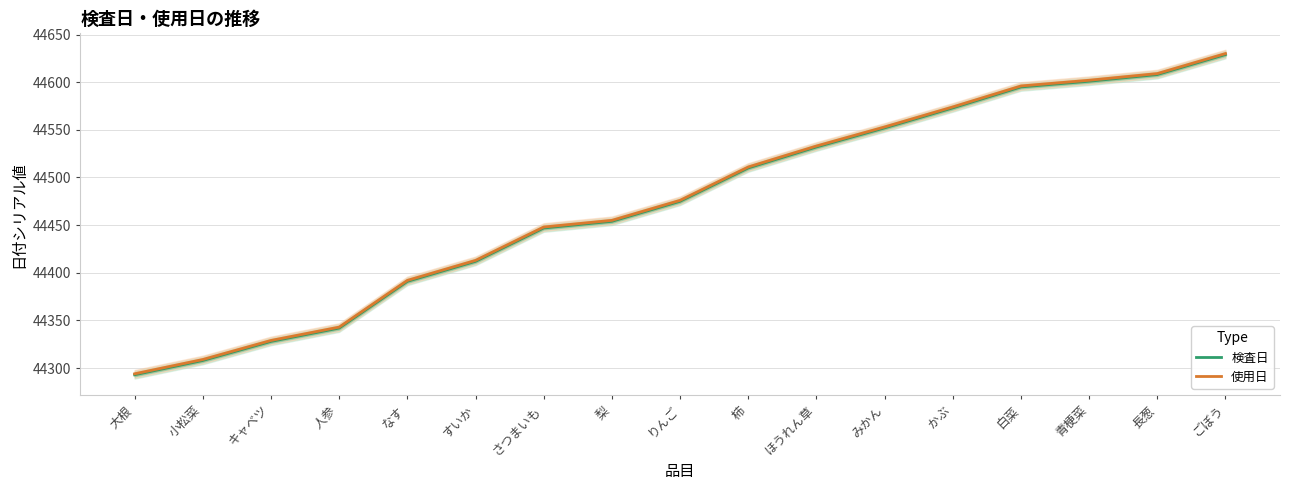

The value of 検査日 at 白菜 is 44595. True or false?

True